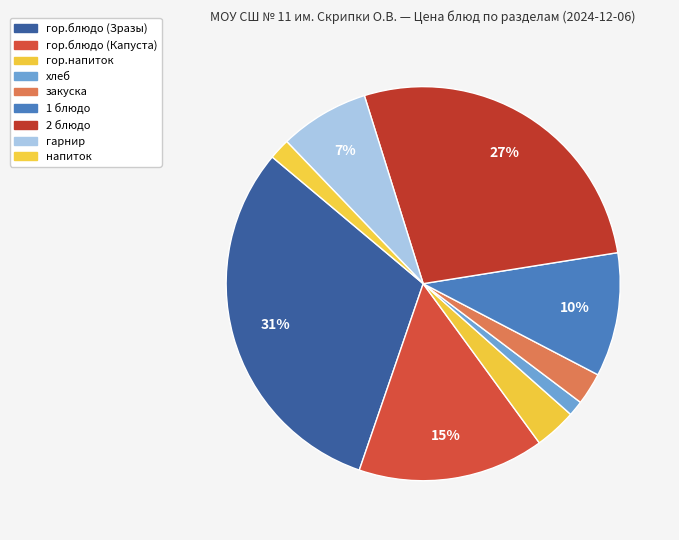

How many segments does this pie chart have?

9